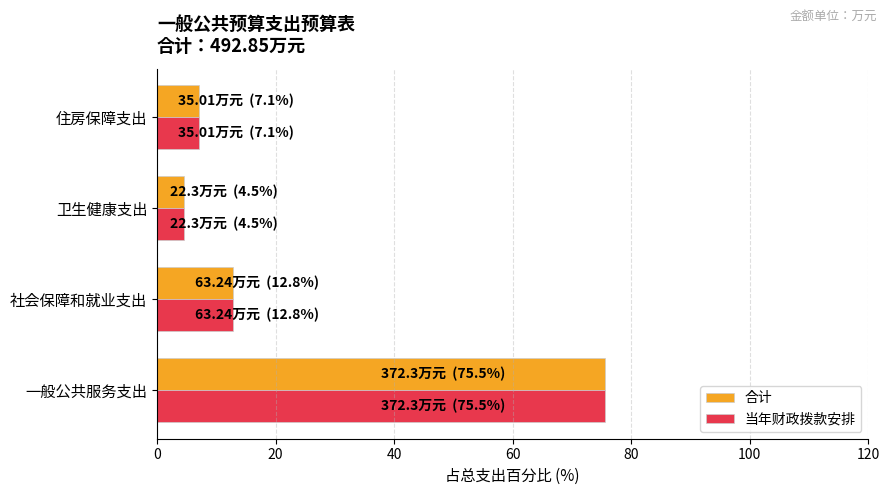

Which category has the lowest value across all series?

卫生健康支出